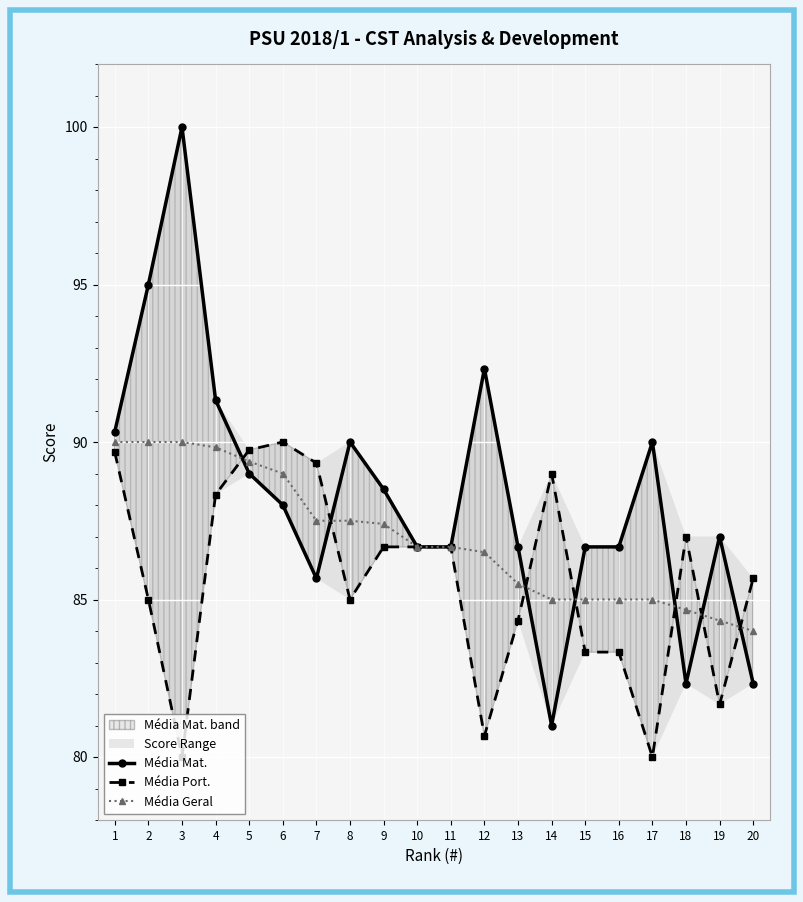

Between 9 and 18, which series saw the biggest shift?

Média Mat.